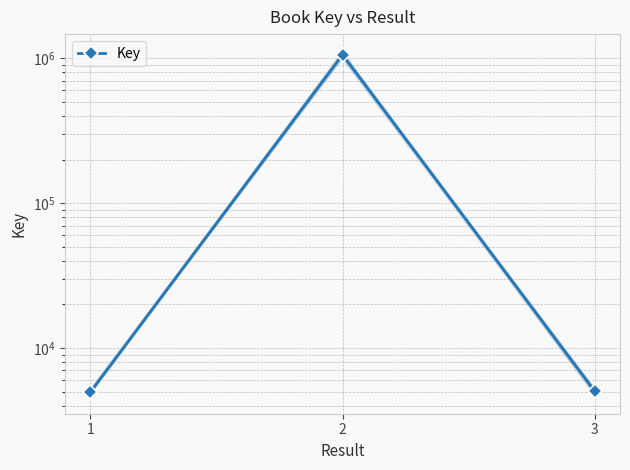

How many lines are shown in the chart?

1